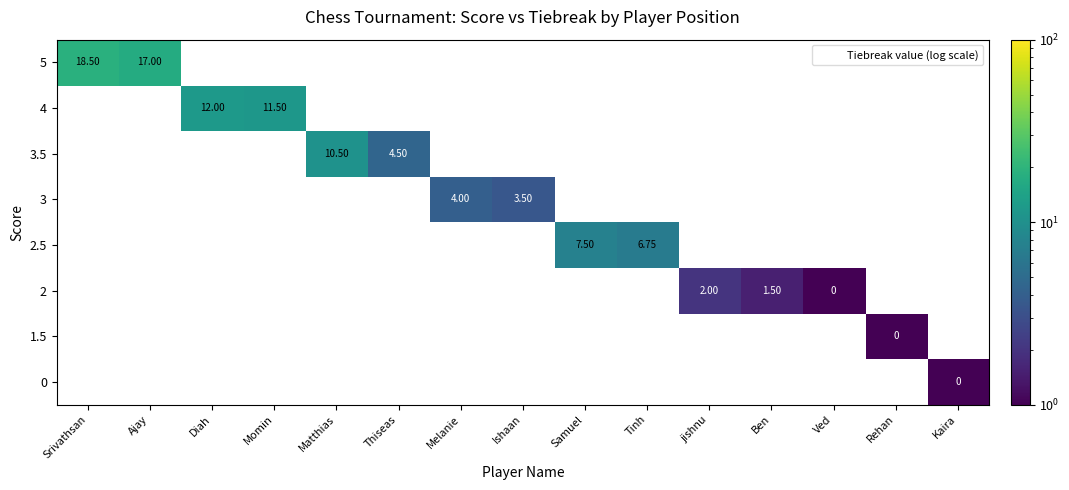

Is the value of 2.5 at Samuel greater than the value of 4 at Ved?

Yes